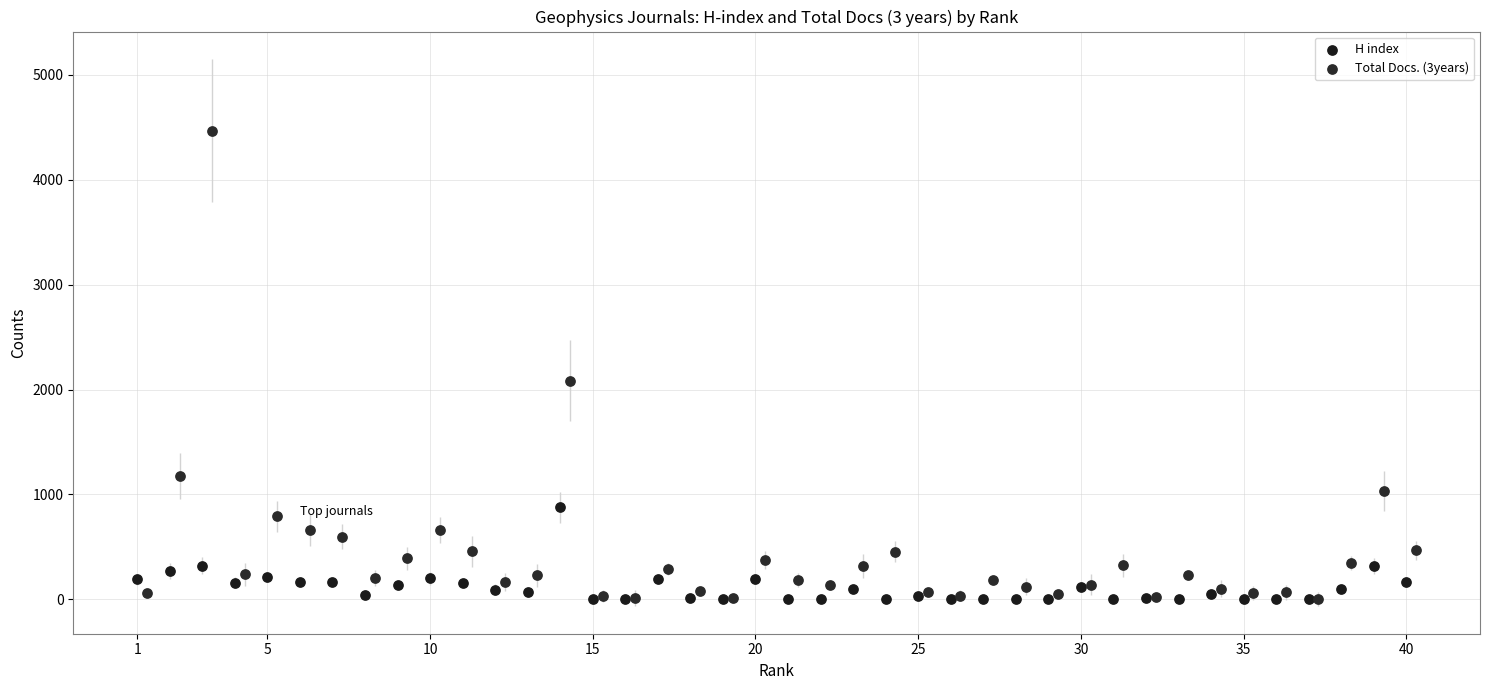

Which series has the largest Y range (max minus min)?

Total Docs. (3years)